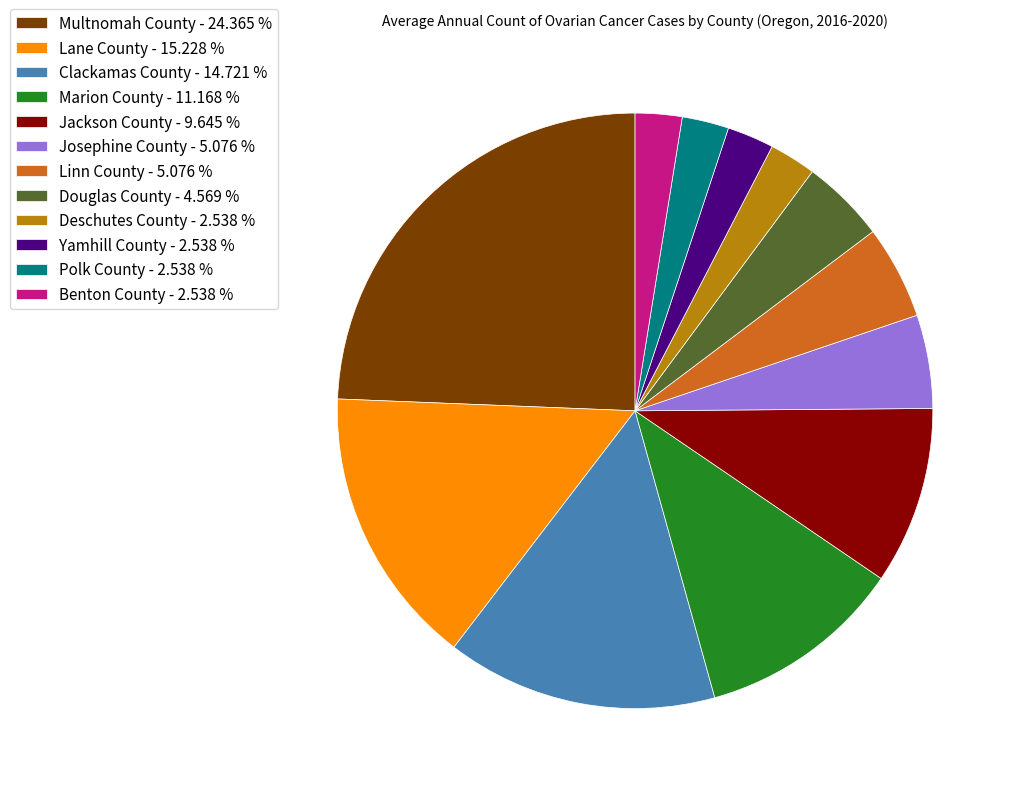

Do Linn County - 5.076 % and Benton County - 2.538 % together represent more than half of the pie?

No